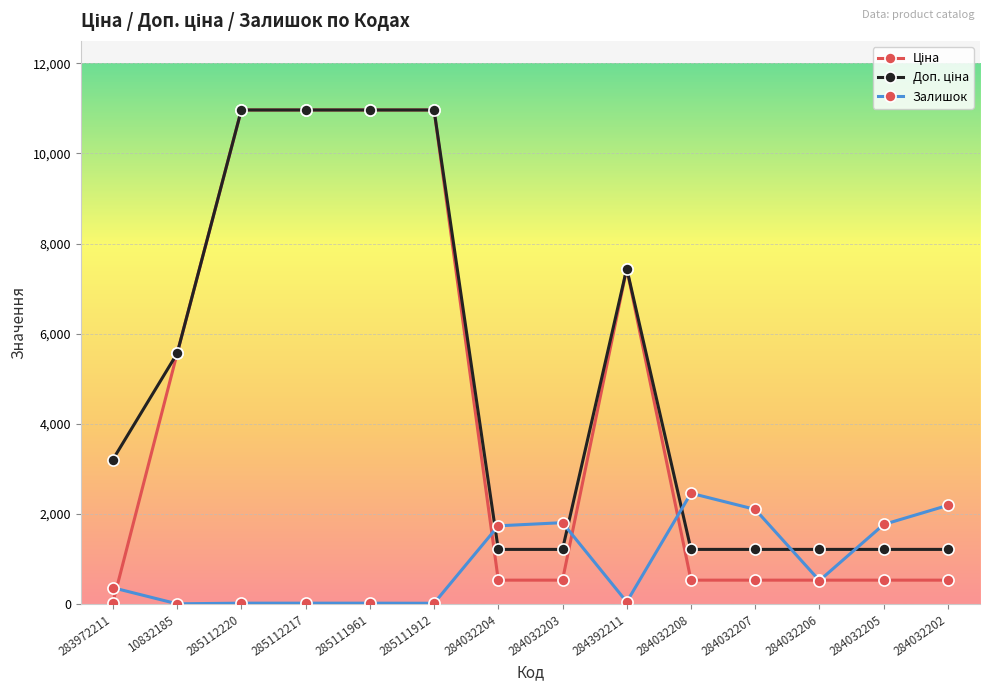

At how many categories does at least one series exceed 6368?

5